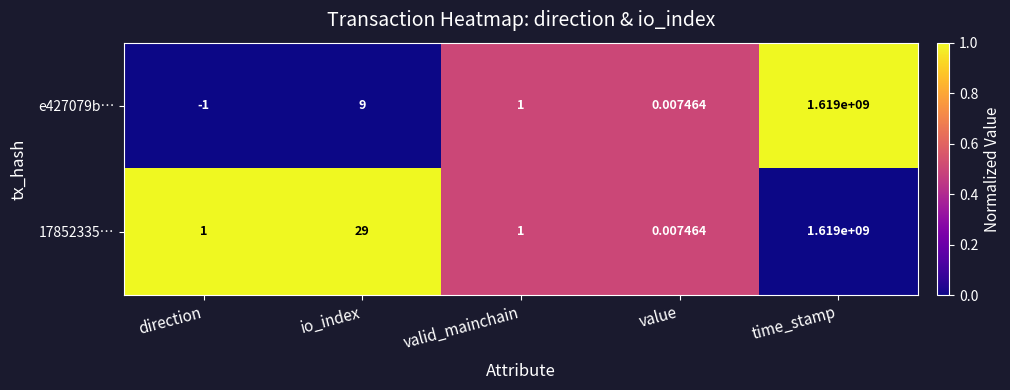

At which category is the sum across all series the highest?

time_stamp